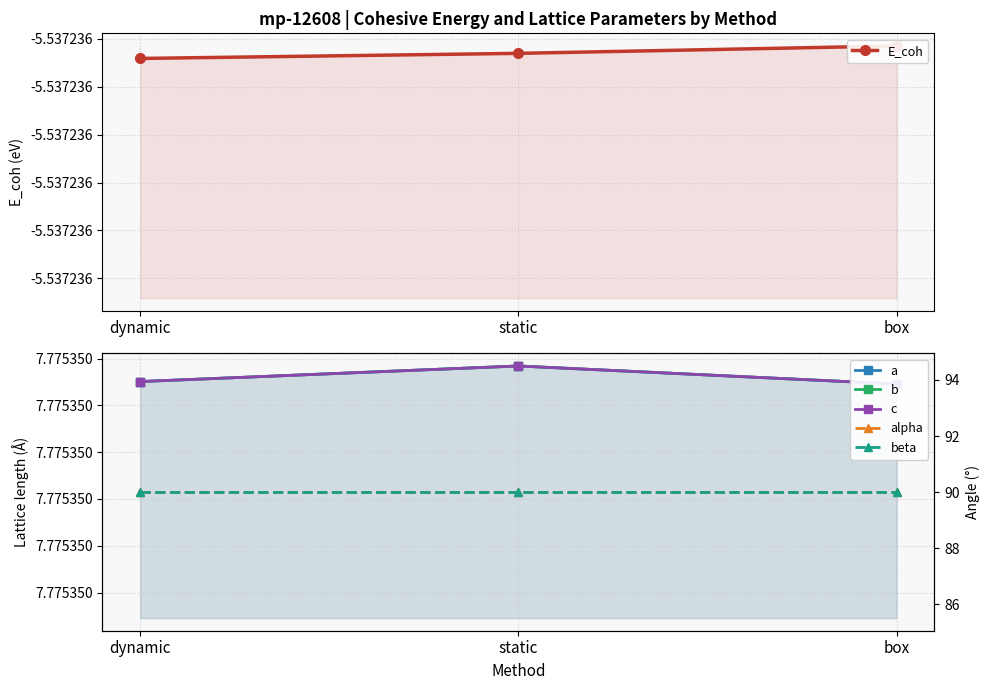

What is the smallest value displayed?

-5.5